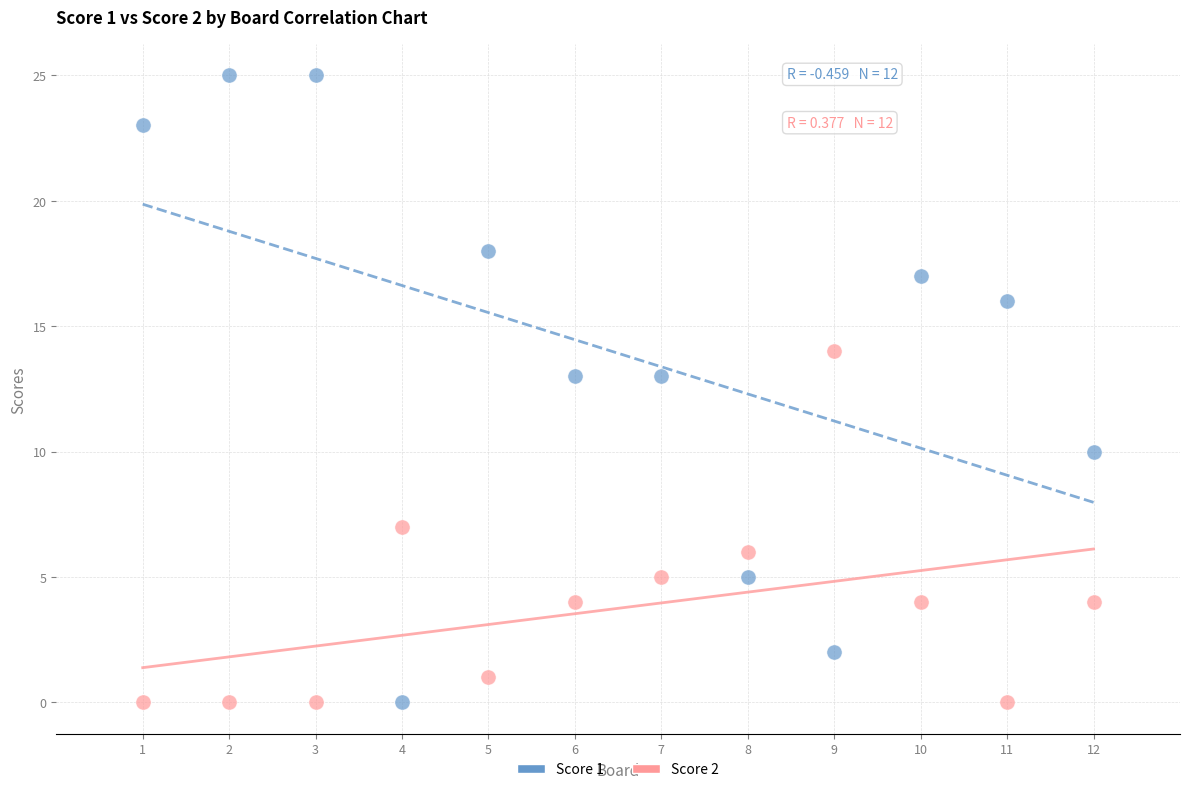

Which series has the widest spread of Y values?

Score 1